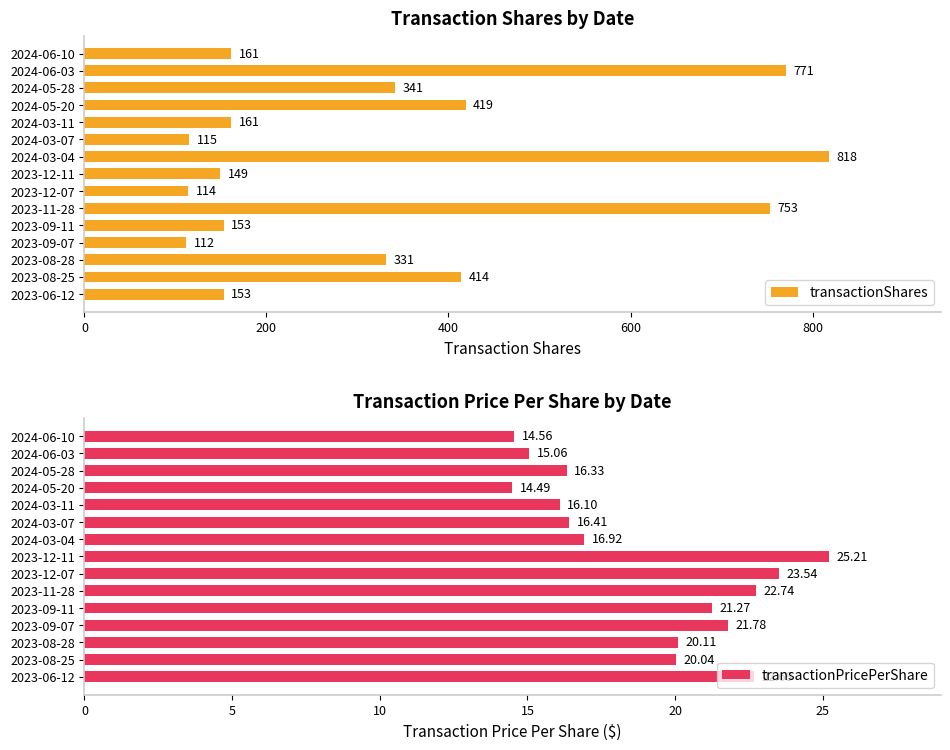

What is the difference between the transactionPricePerShare values at 2024-03-04 and 2023-12-07?

6.6